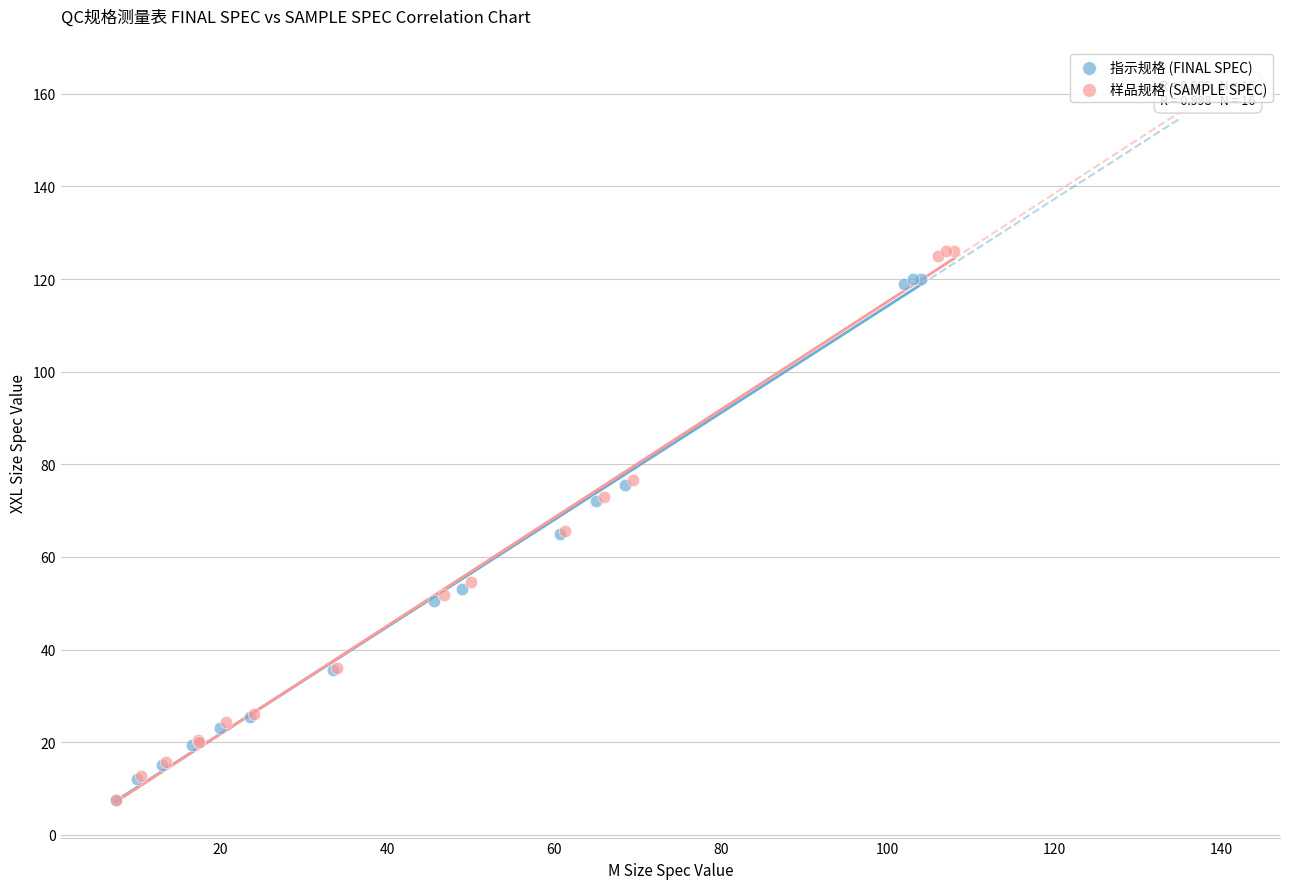

Which series has the largest Y range (max minus min)?

样品规格 (SAMPLE SPEC)